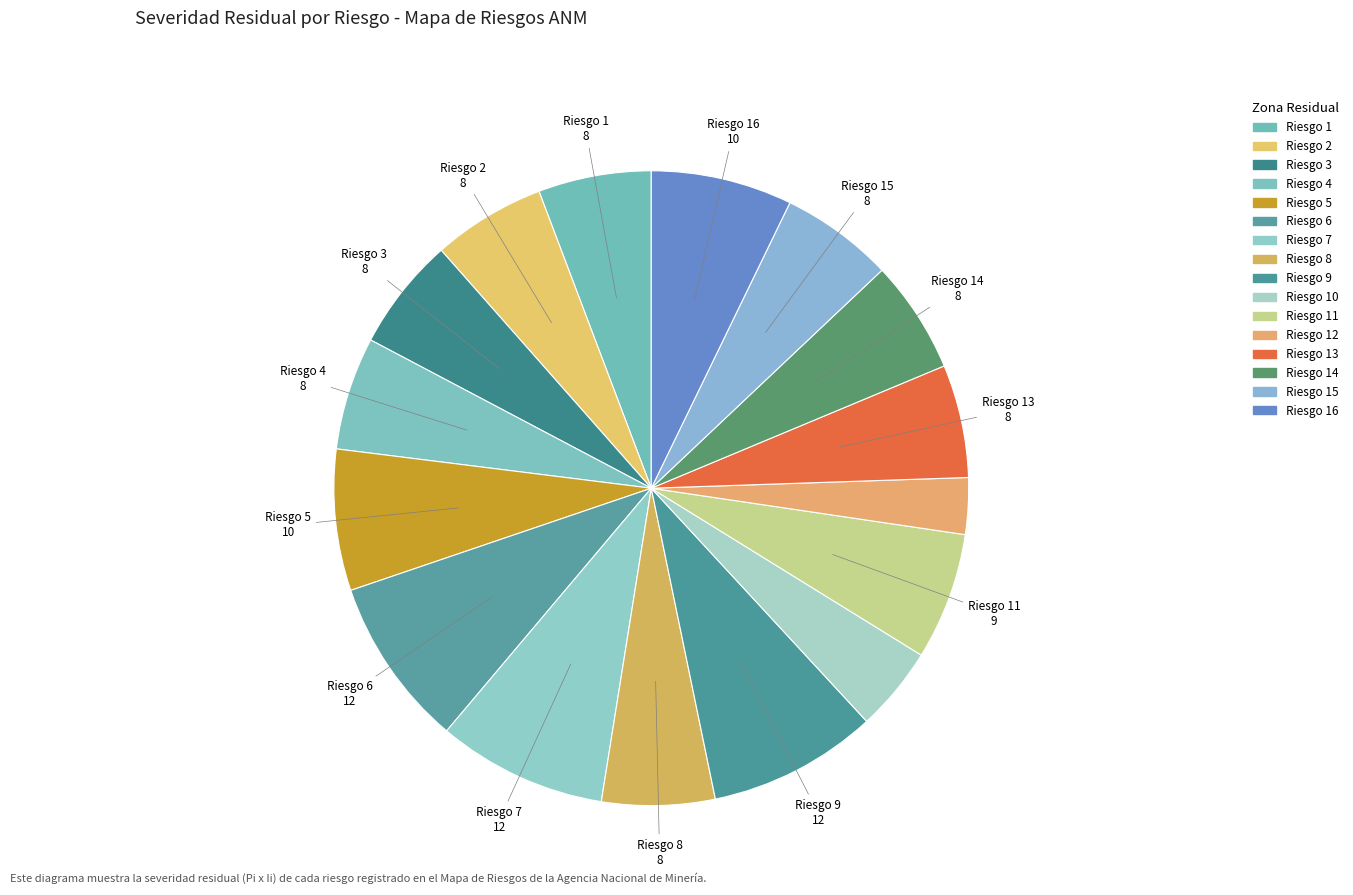

Which category has the smallest portion of the pie?

Riesgo 12